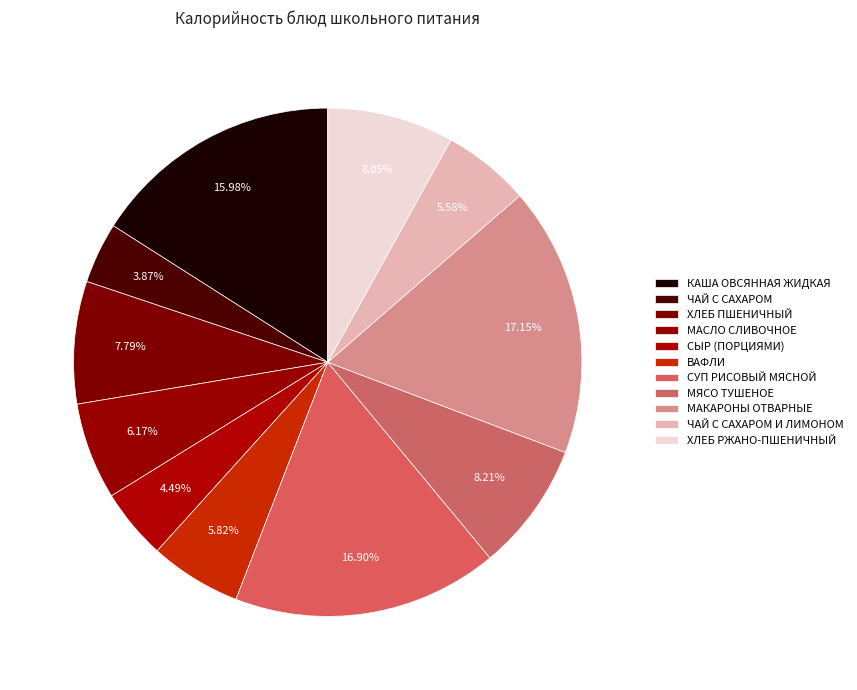

How many slices are in this pie chart?

11